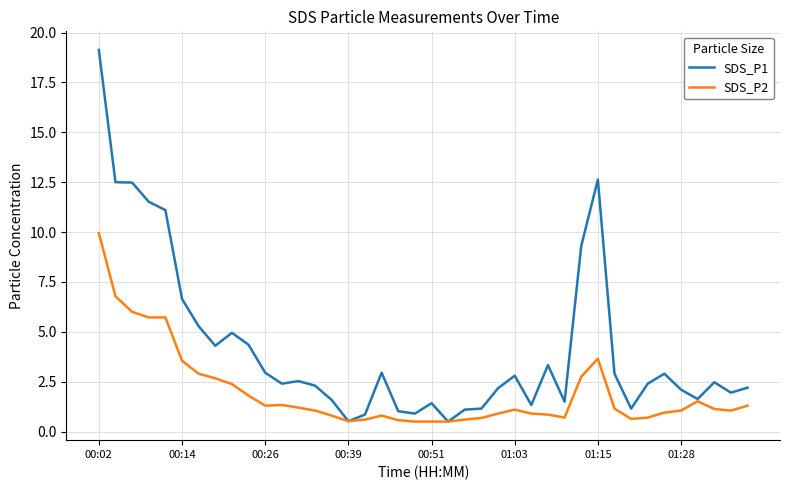

Which series has the largest total across all categories?

SDS_P1